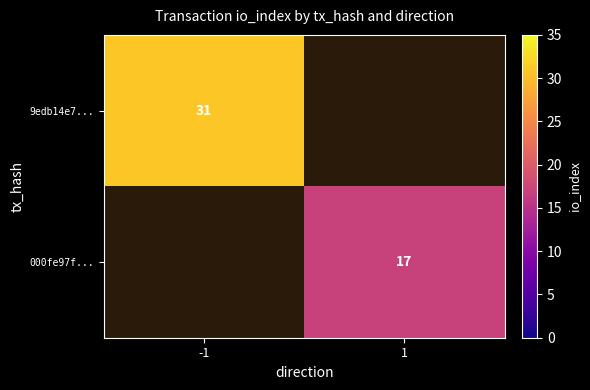

The 000fe97f... series shows 30 at 1. True or false?

False